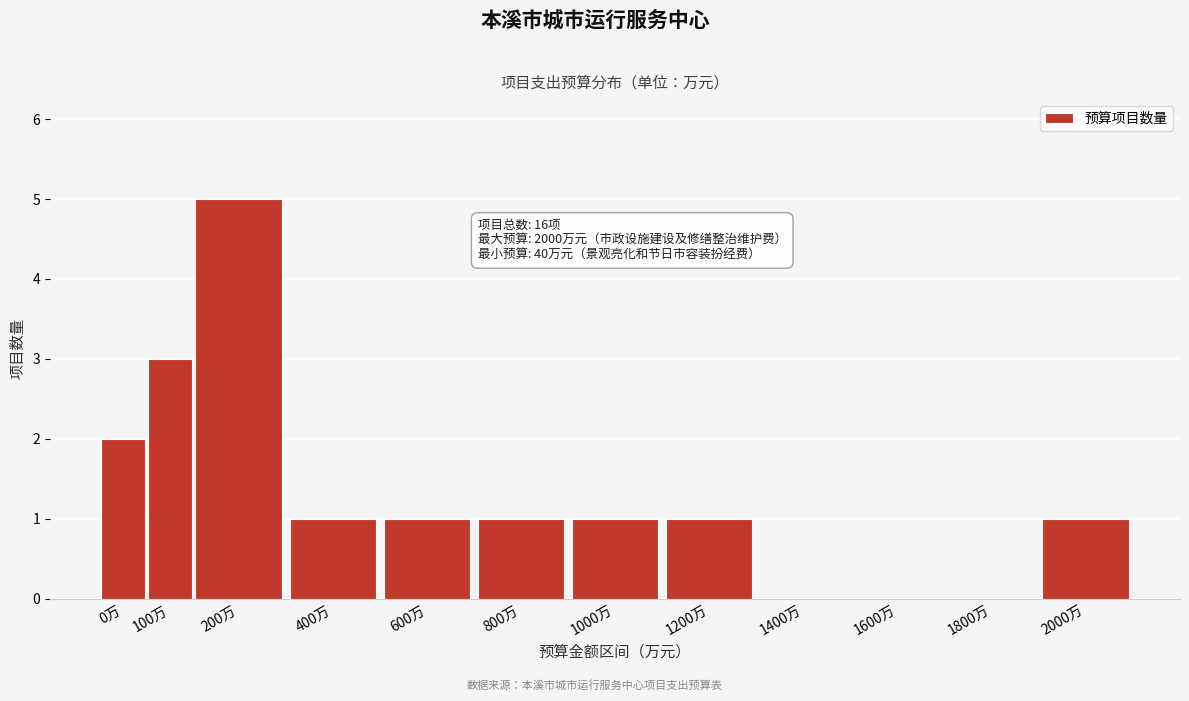

Reading left to right, what are all the values shown in this chart?

0万=2	100万=3	200万=5	400万=1	600万=1	800万=1	1000万=1	1200万=1	1400万=0	1600万=0	1800万=0	2000万=1